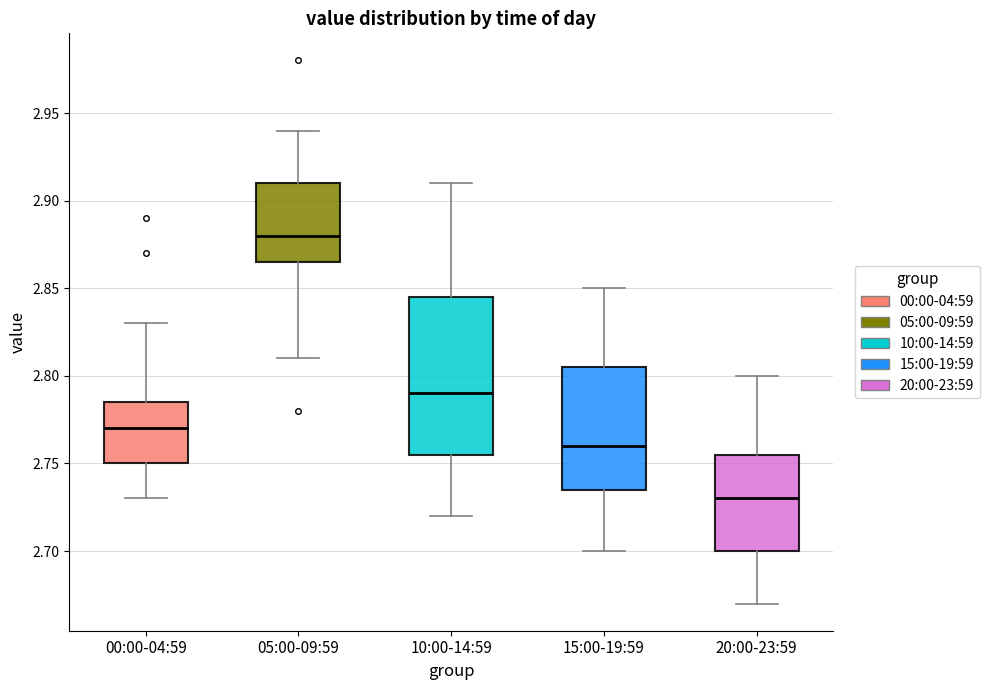

Where does the lower whisker of the box for 20:00-23:59 end on the y-axis? The values are not printed on the chart, so give them approximately, as read against the axis.

2.670